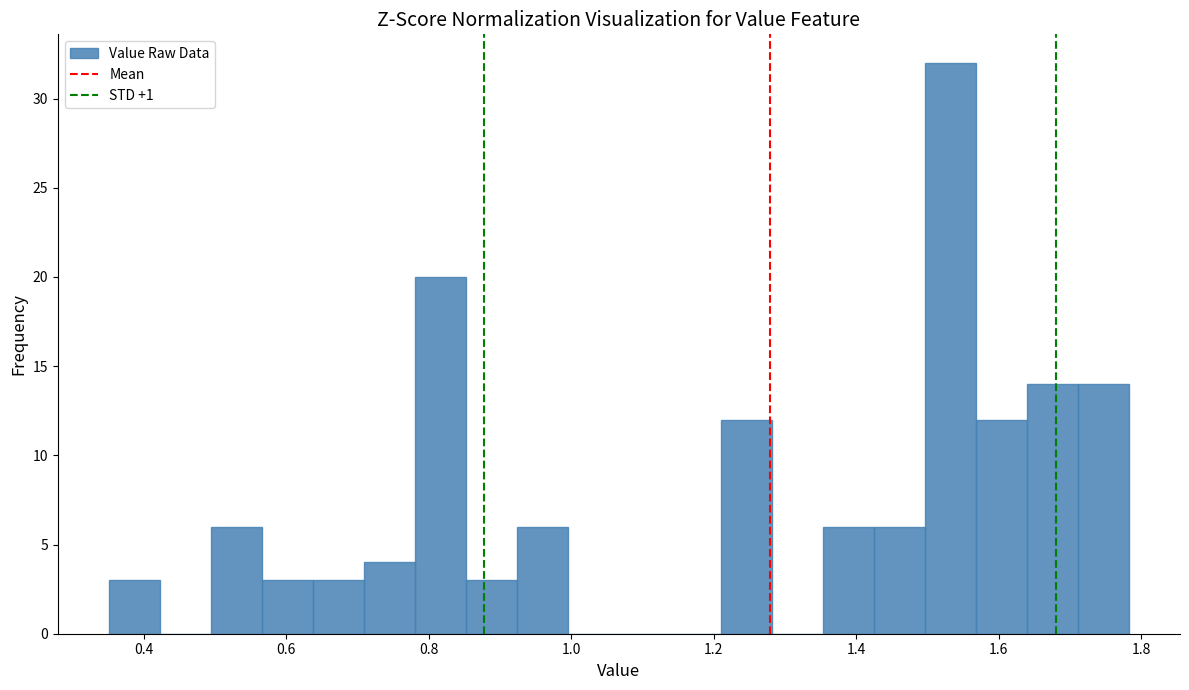

Around what value on the x-axis is the tallest bar? Give the approximate position of its centre, as read against the axis.

1.54